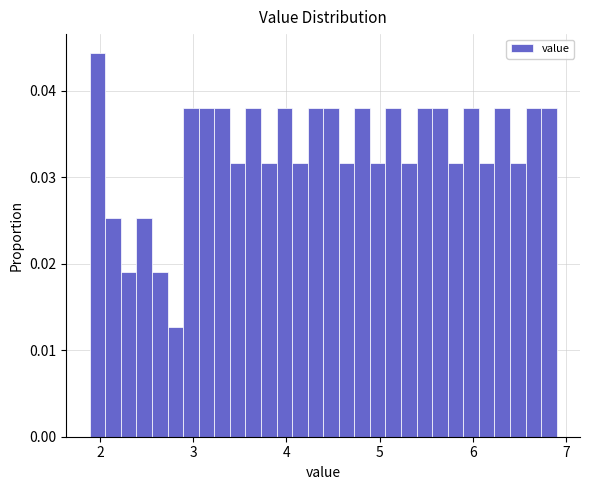

Around what value on the x-axis is the tallest bar? Give the approximate position of its centre, as read against the axis.

2.0